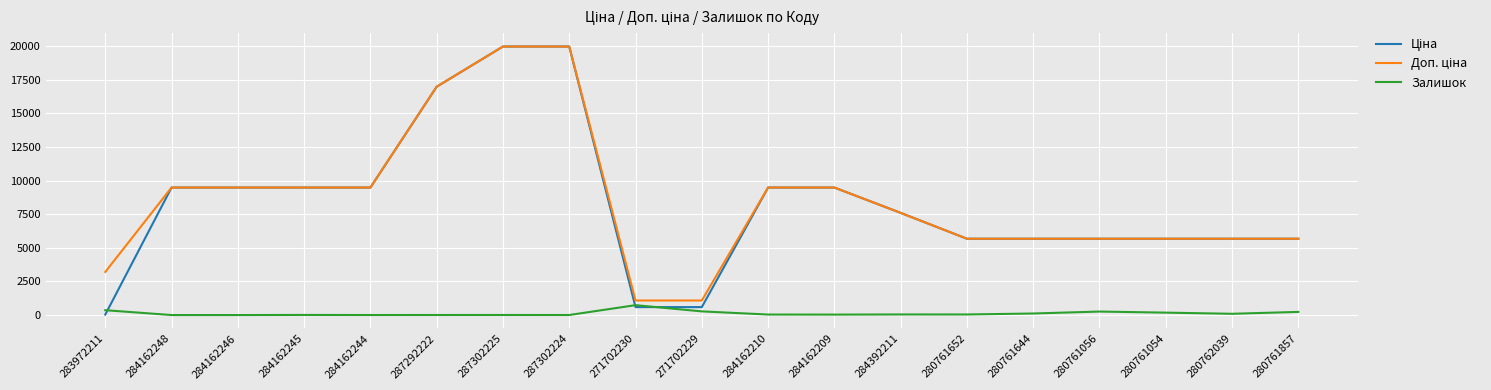

What is the greatest value displayed?

19964.2